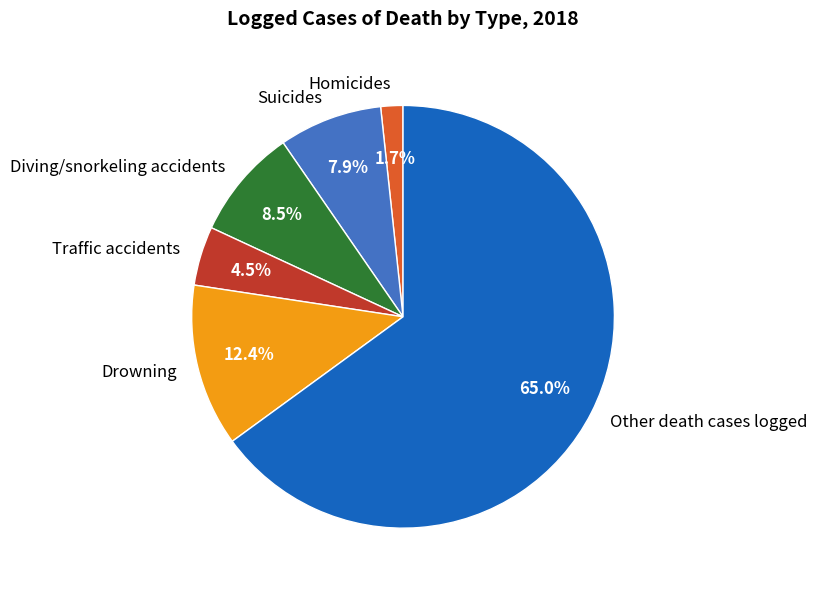

Is the sum of Traffic accidents and Other death cases logged greater than half?

Yes